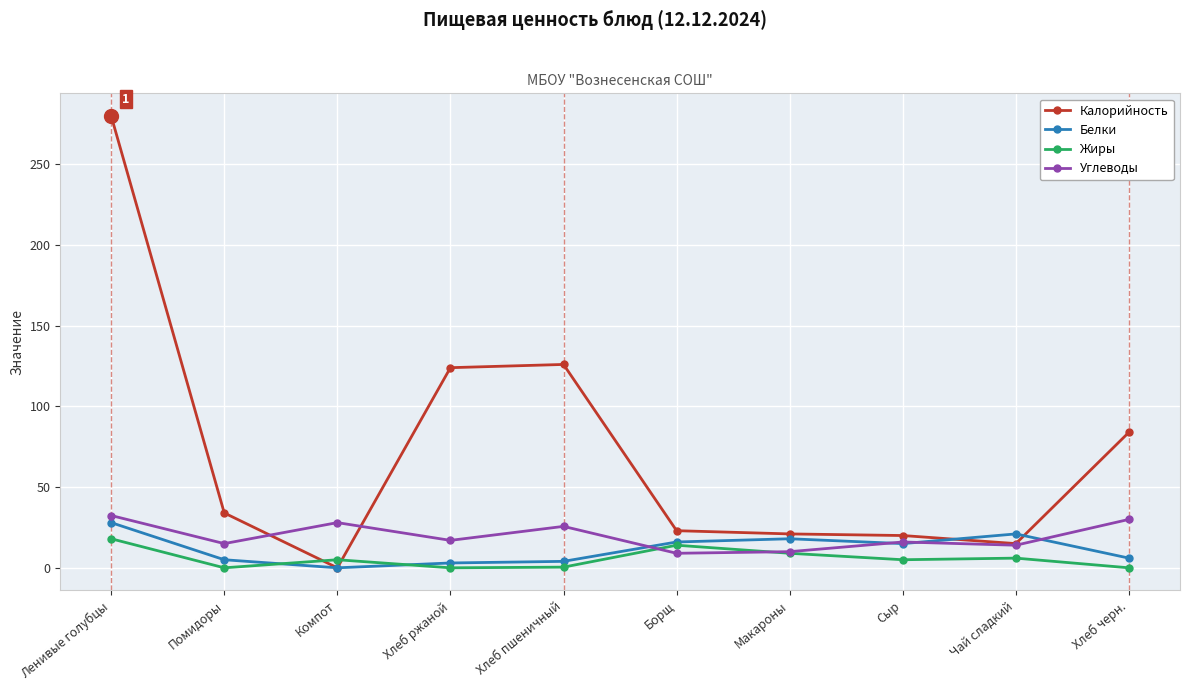

Which series has the largest total across all categories?

Калорийность